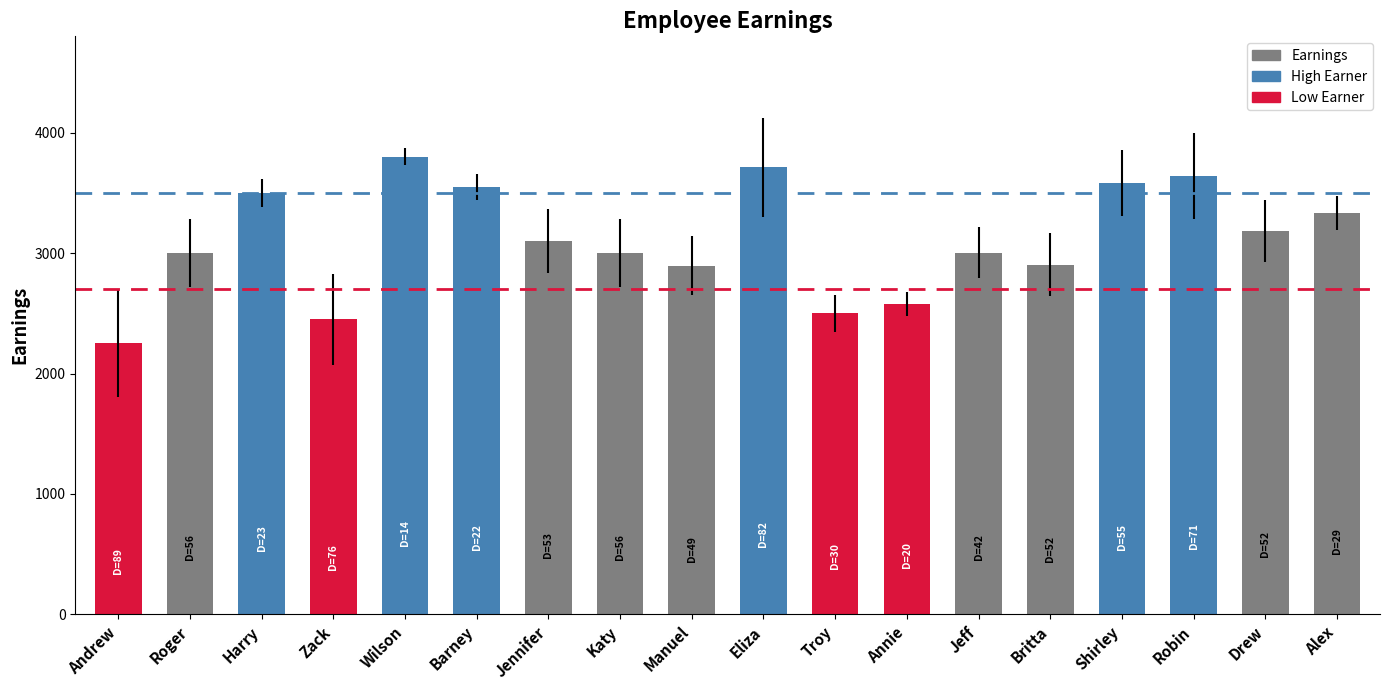

Are the bars horizontal?

No